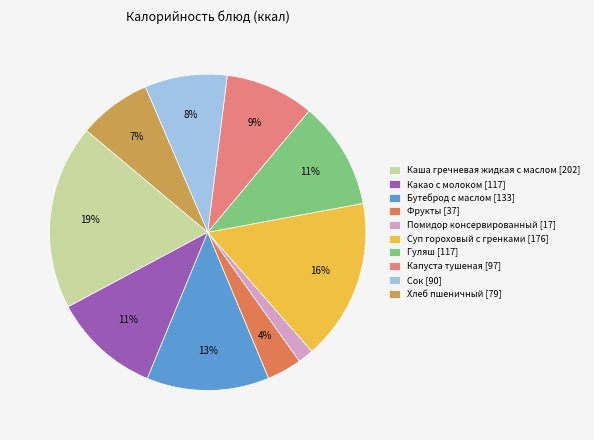

Between Хлеб пшеничный [79] and Сок [90], which is larger?

Сок [90]